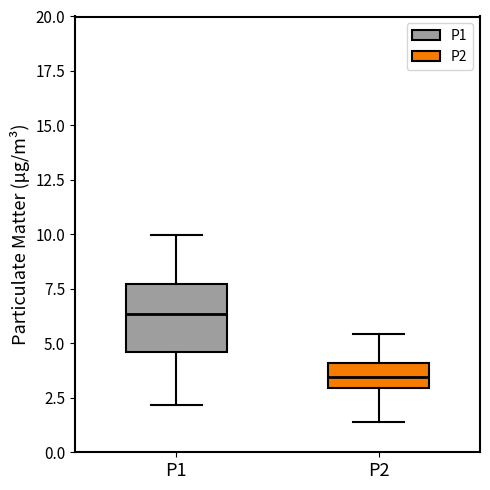

Reading left to right, transcribe this box plot: for each box, give where its median line is, the range the box spans, and where its two whiskers end, as read against the y-axis. The values are not printed on the chart, so give them approximately, as read against the axis.

P1: median 6.5, box 4.5 to 7.5, whiskers 2.0 to 10.0
P2: median 3.5, box 3.0 to 4.0, whiskers 1.5 to 5.5